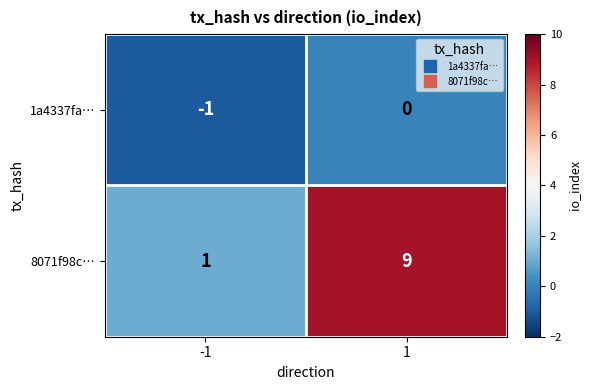

List the series in order of their peak value, lowest first.

1a4337fa…, 8071f98c…